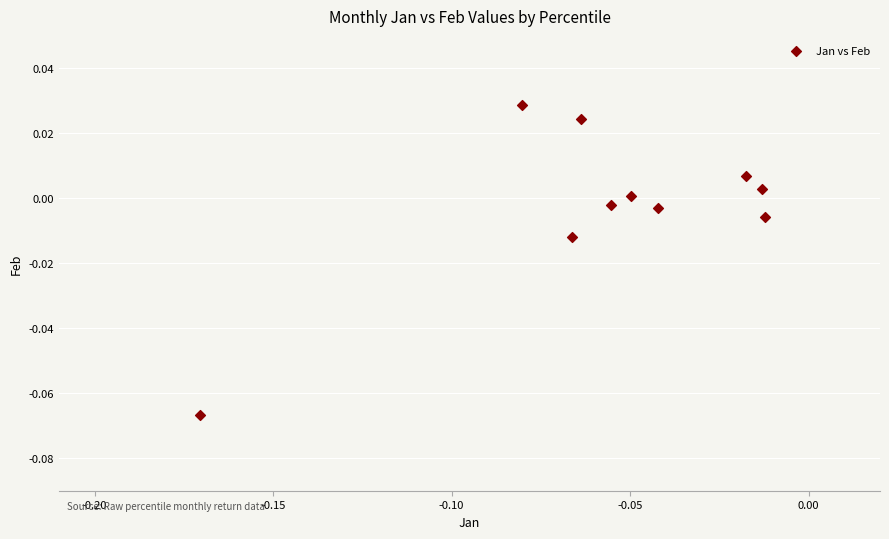

Count the number of points in this scatter plot.

10